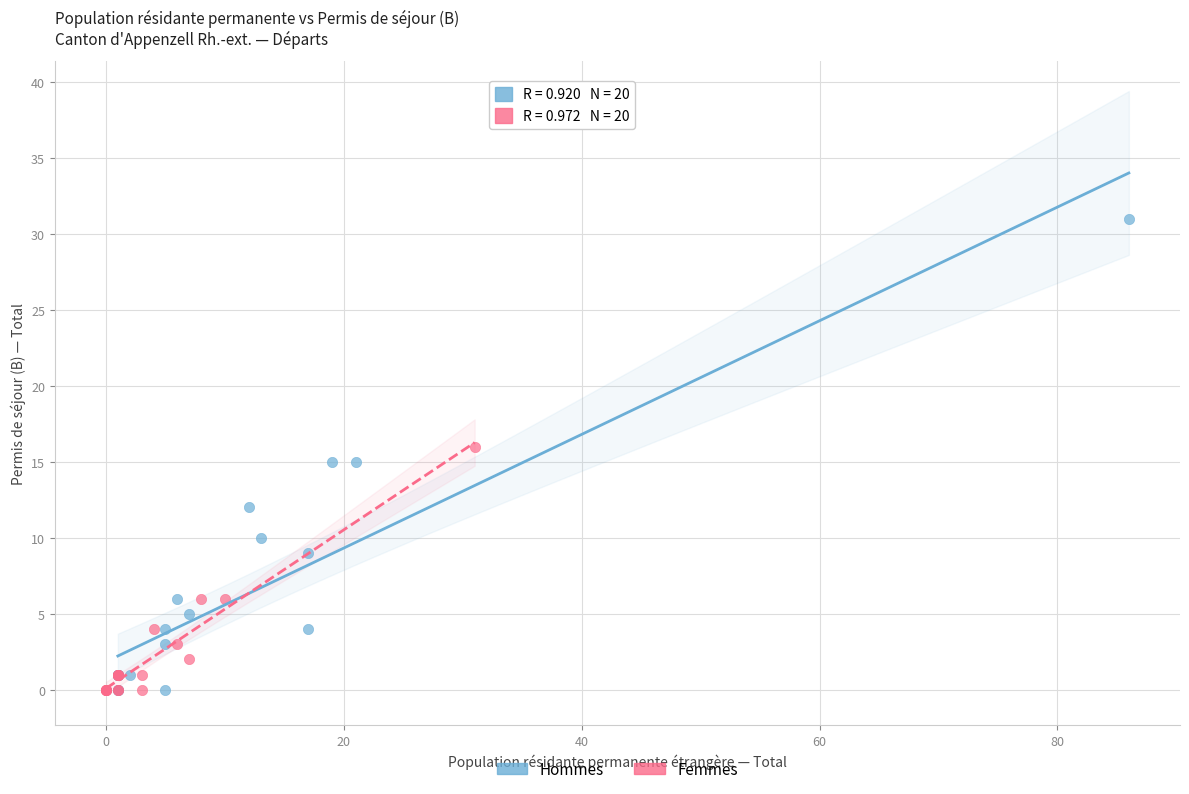

What are all the series names shown in the legend?

Hommes, Femmes